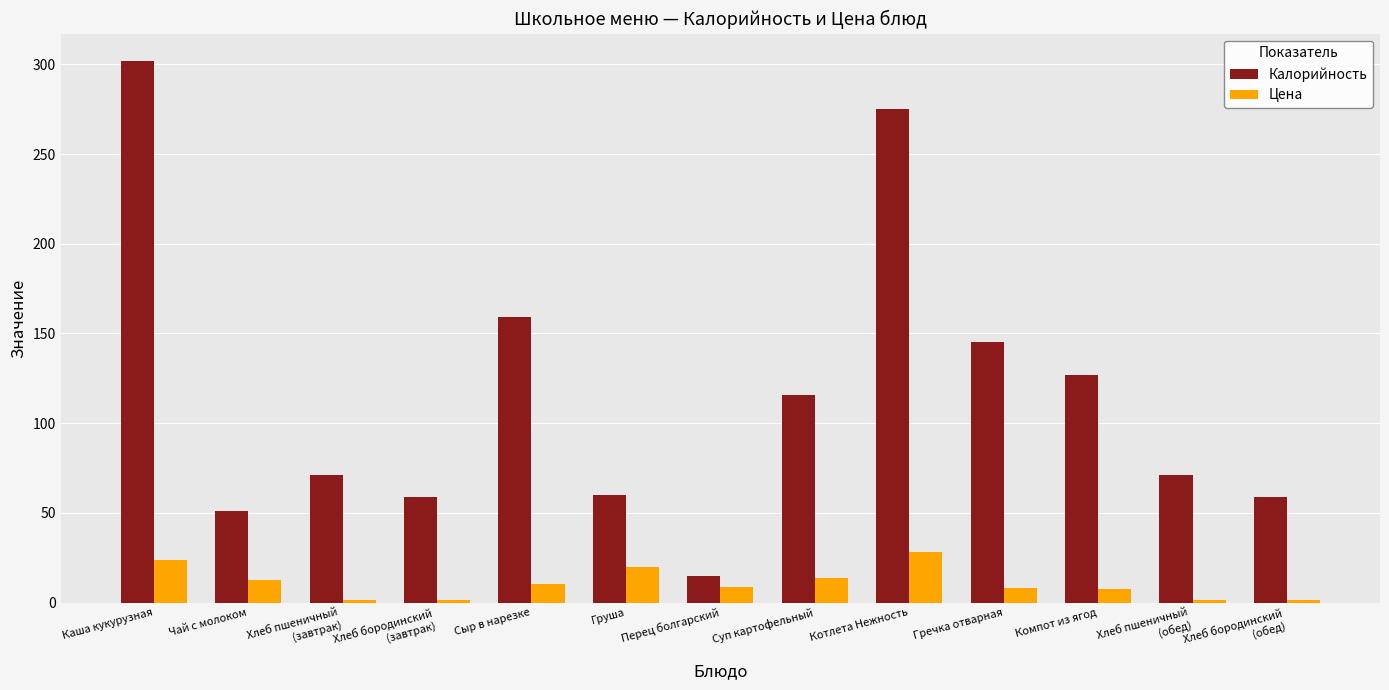

True or false: Калорийность has a value of 55.9 at Сыр в нарезке.

False